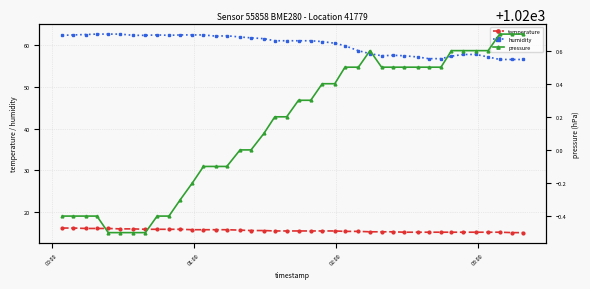

What is the maximum value for humidity?

62.7